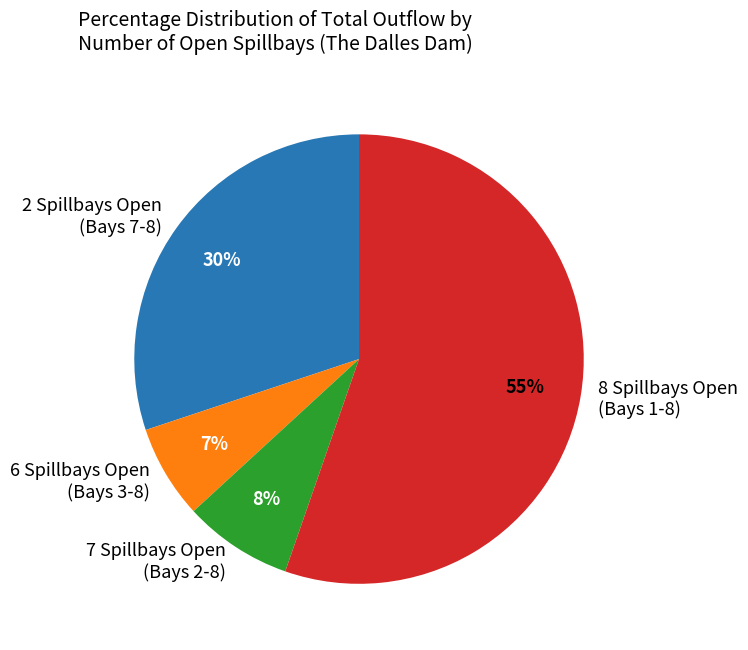

Is the sum of 8 Spillbays Open (Bays 1-8) and 2 Spillbays Open (Bays 7-8) greater than half?

Yes